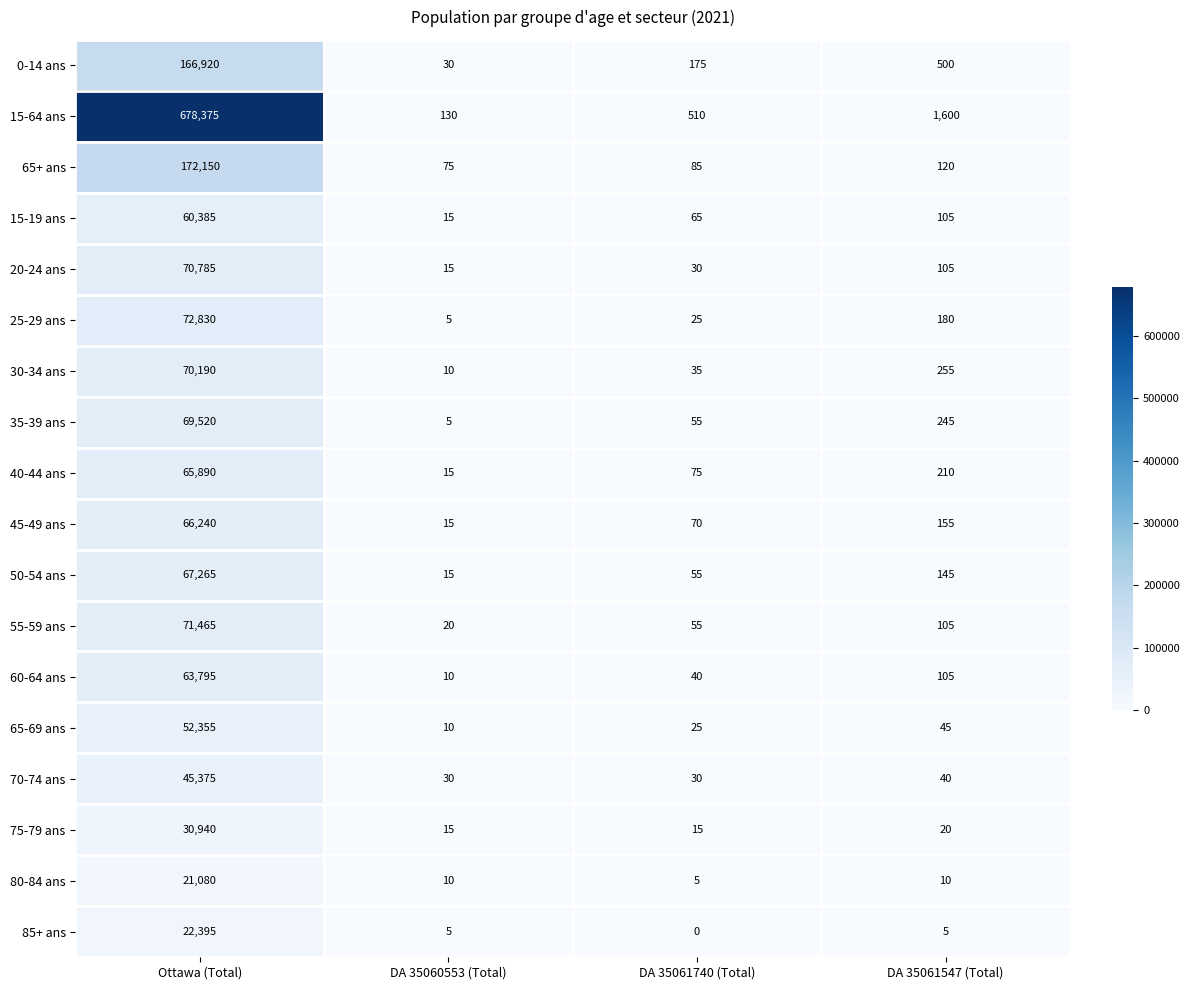

Is it true that 65+ ans equals 132 at DA 35060553 (Total)?

False